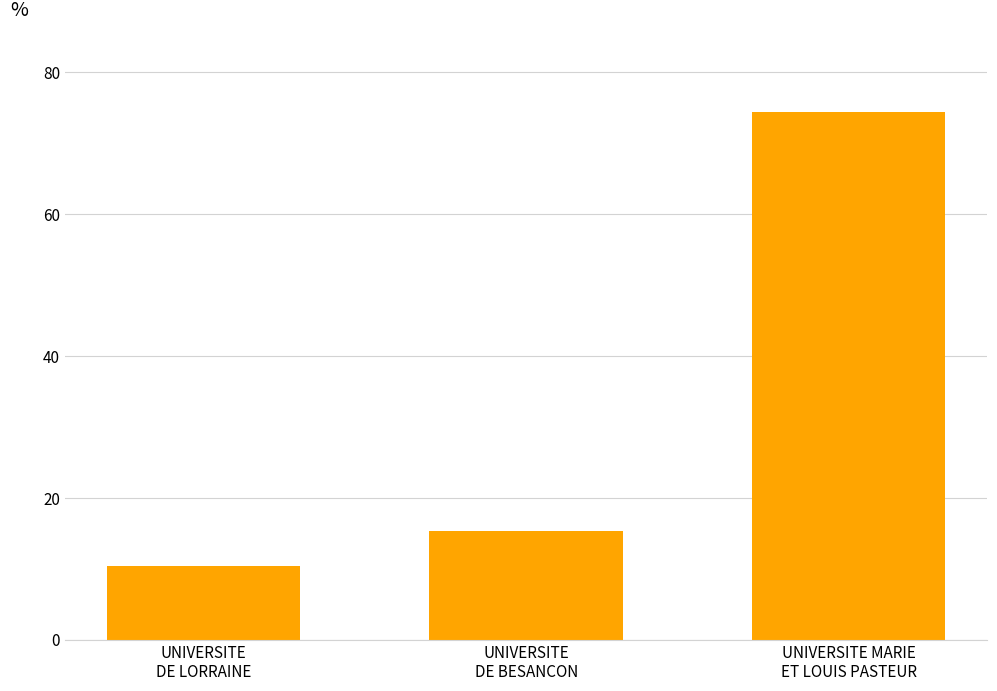

Are the bars horizontal?

No